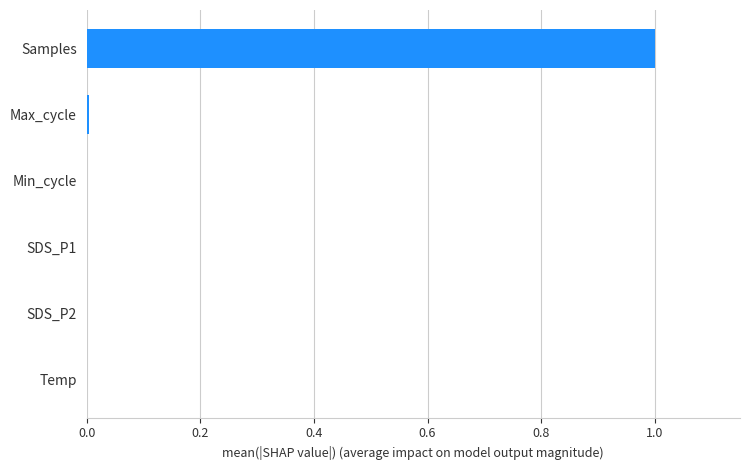

The value at SDS_P2 is 0.0. True or false?

True